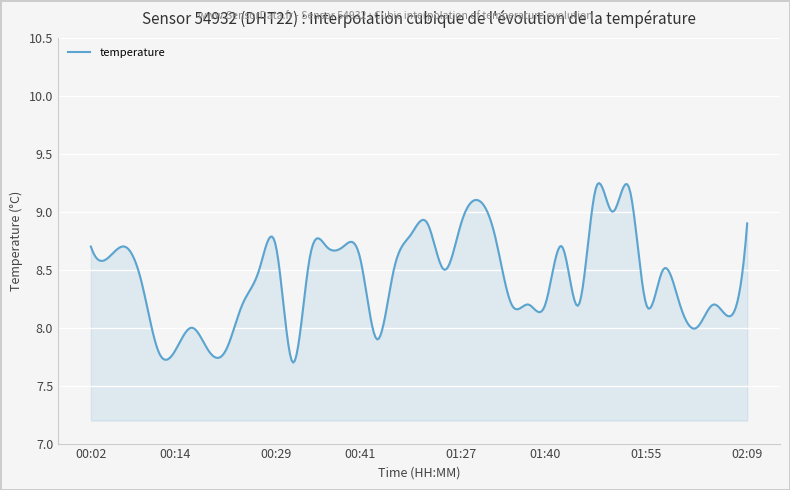

What is the sum of all values?

3371.8